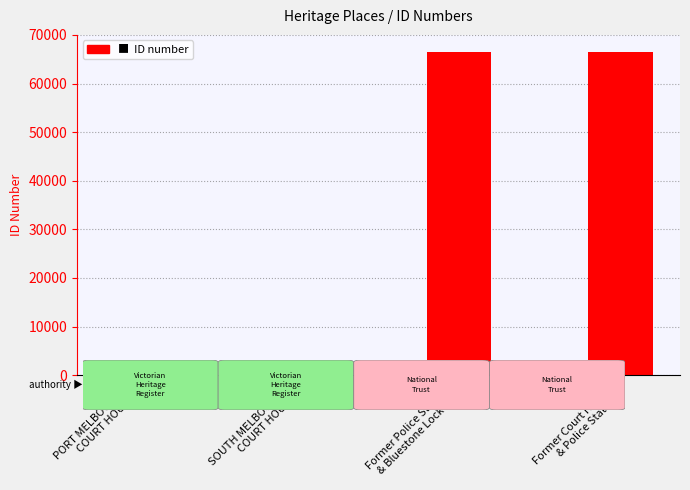

What is the change in value from PORT MELBOURNE
COURT HOUSE to Former Police Station
& Bluestone Lock Up?

+65453